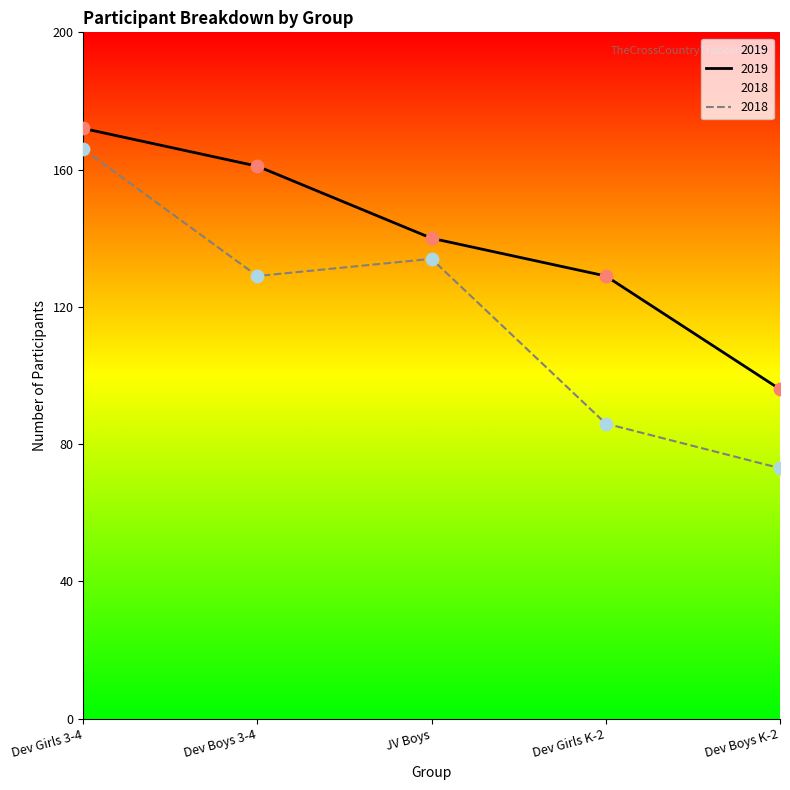

Which has a higher value, Dev Girls K-2 (2018) or JV Boys (2018)?

JV Boys (2018)